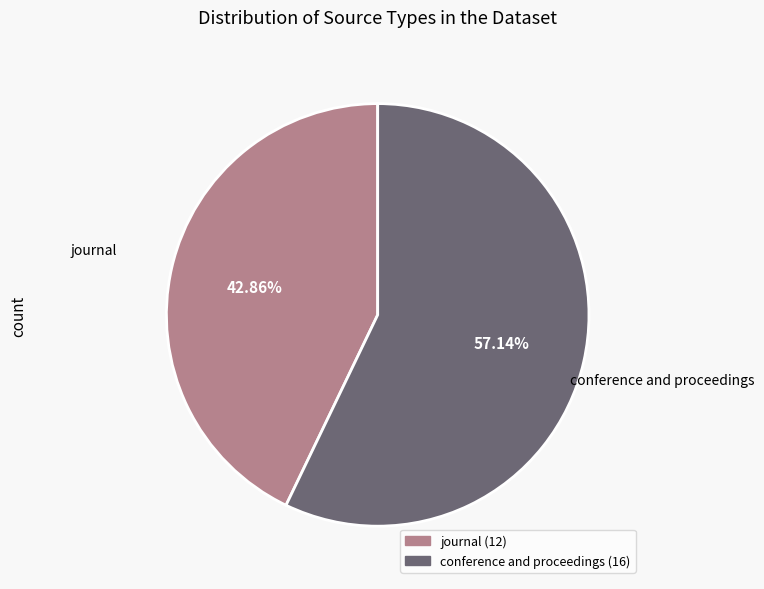

To the nearest percent, what is the average slice percentage?

50%